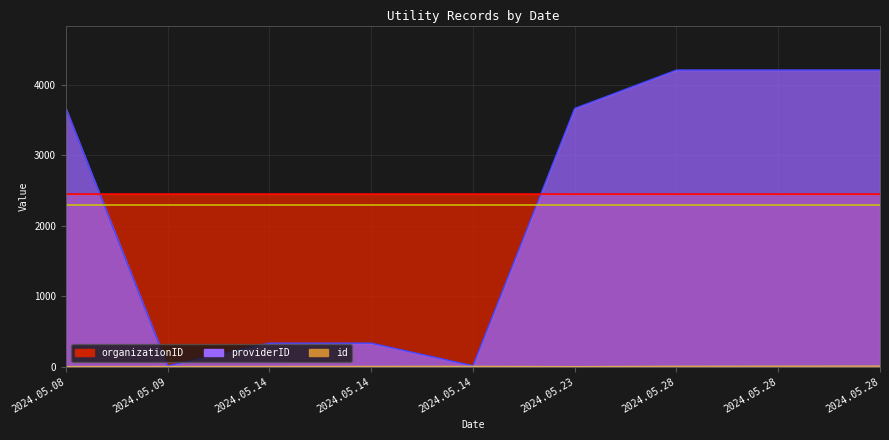

What is the spread (max minus min) of values at 2024.05.28?

4201.2